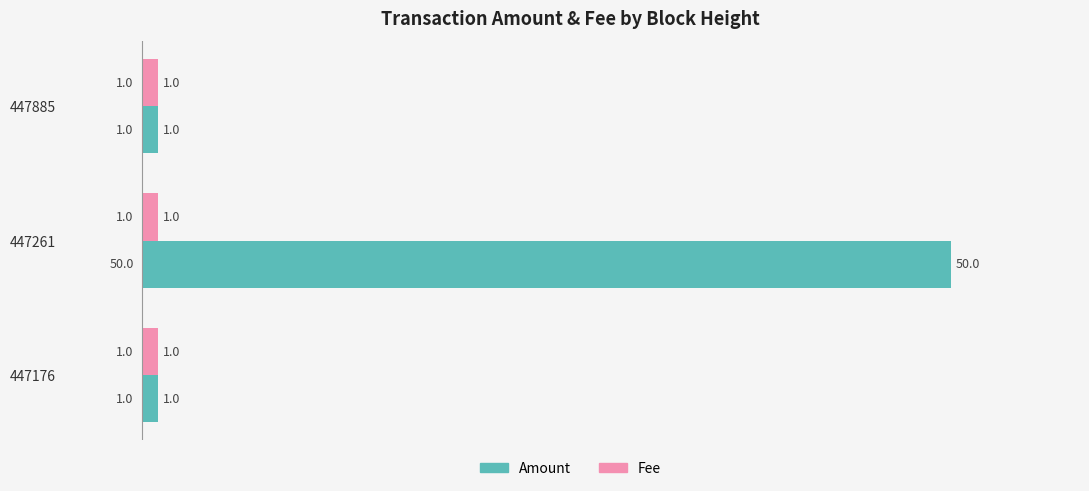

What is the greatest value displayed?

50